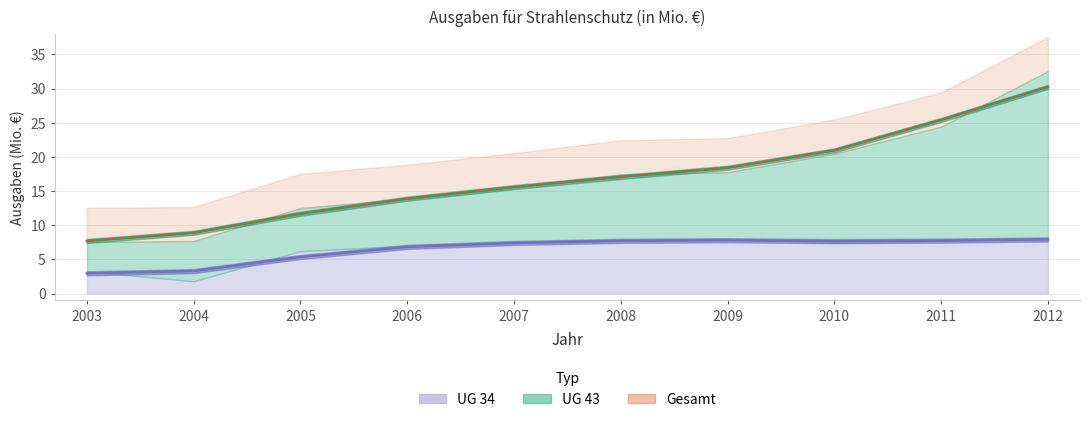

At how many categories does at least one series exceed 4?

10